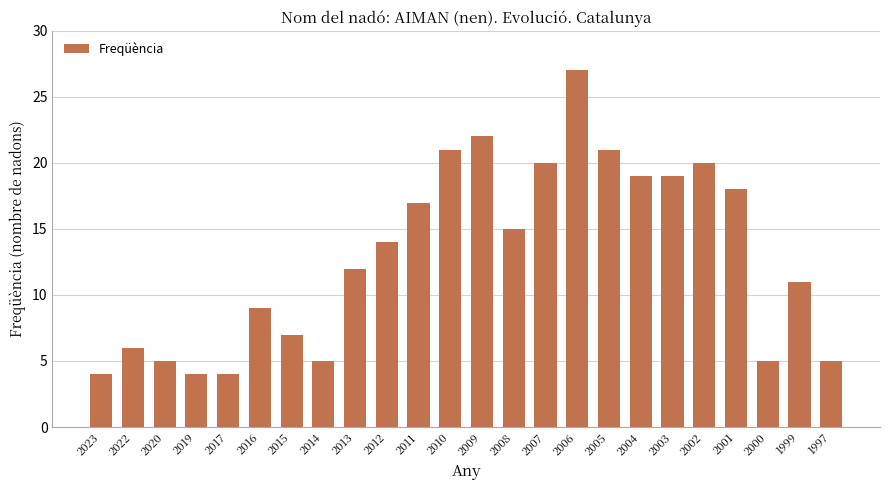

True or false: the data shows 7 at 2014.

False